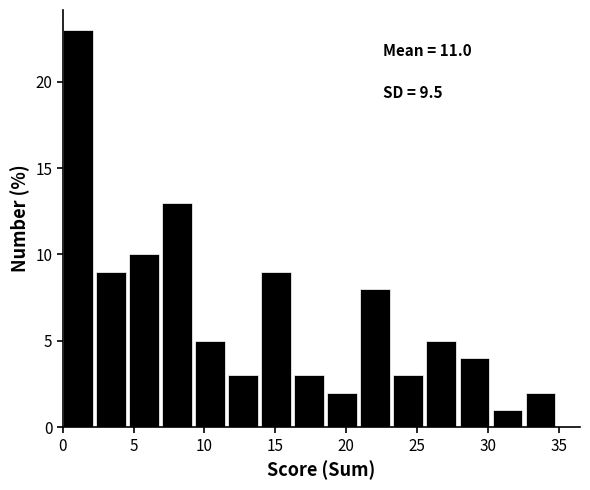

Over which range of the x-axis is the bar tallest?

0.0 to 2.5